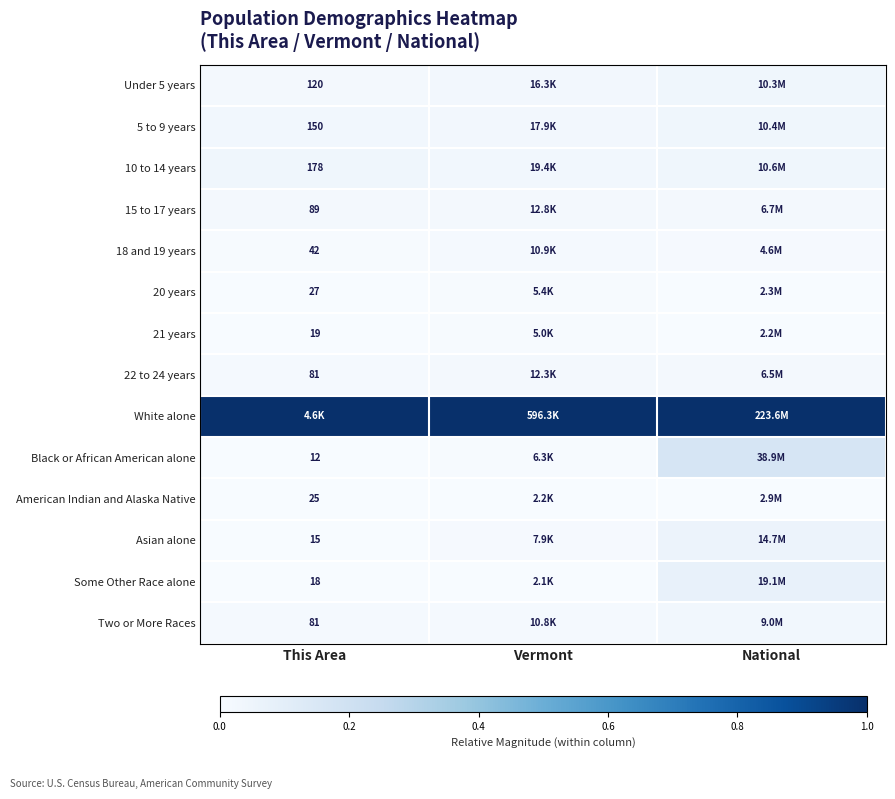

Rank the series at This Area from highest to lowest value.

White alone, 10 to 14 years, 5 to 9 years, Under 5 years, 15 to 17 years, 22 to 24 years, Two or More Races, 18 and 19 years, 20 years, American Indian and Alaska Native, 21 years, Some Other Race alone, Asian alone, Black or African American alone